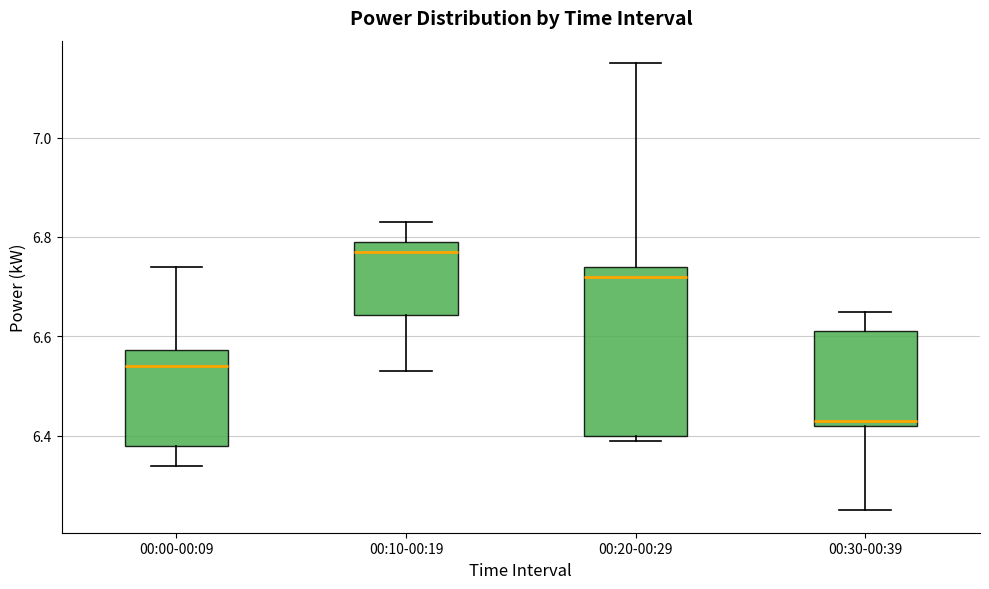

Reading left to right, read every box against the y-axis: the position of its median line, the range the box covers, and the ends of its whiskers. The values are not printed on the chart, so give them approximately, as read against the axis.

00:00-00:09: median 6.54, box 6.38 to 6.58, whiskers 6.34 to 6.74
00:10-00:19: median 6.78, box 6.64 to 6.80, whiskers 6.54 to 6.84
00:20-00:29: median 6.72, box 6.40 to 6.74, whiskers 6.40 (just below the box's lower edge) to 7.16
00:30-00:39: median 6.44, box 6.42 to 6.62, whiskers 6.26 to 6.66